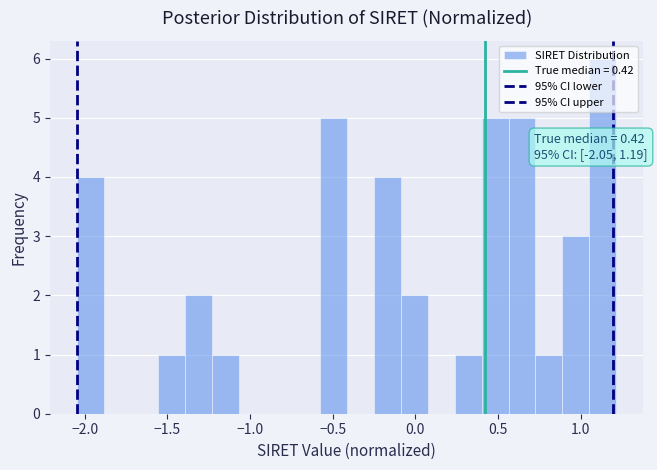

Read against the x-axis, roughly where is the centre of the tallest bar?

1.15